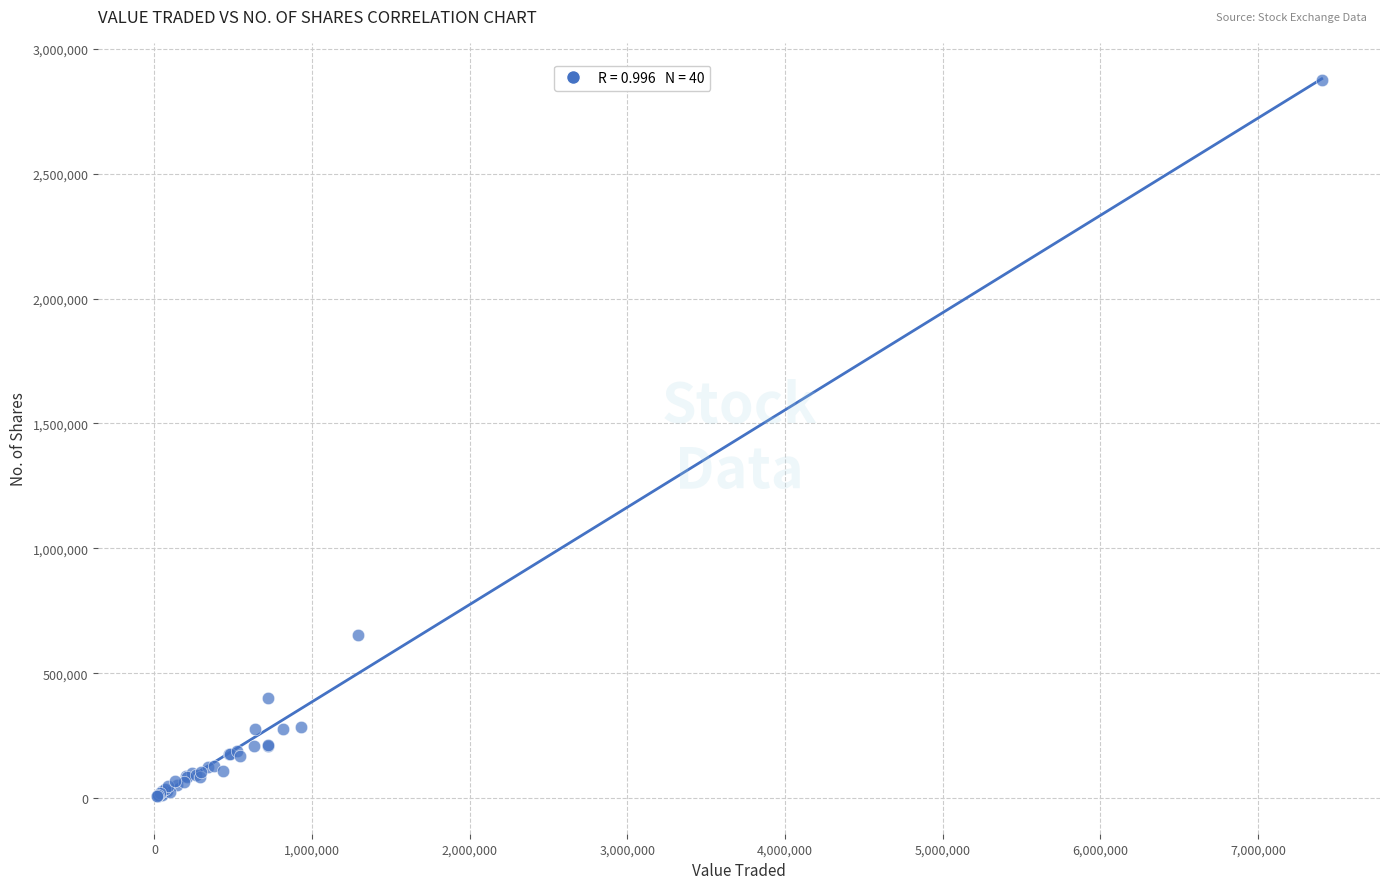

What Y value in the scatter plot is closest to 1440907?

653219